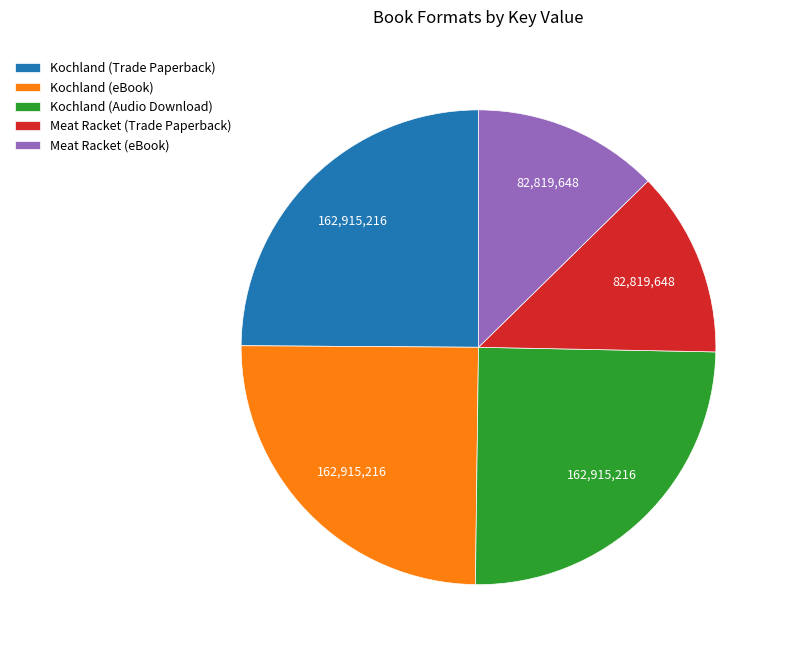

What is the ratio of the value at Meat Racket (Trade Paperback) to the value at Kochland (Audio Download)?

0.5